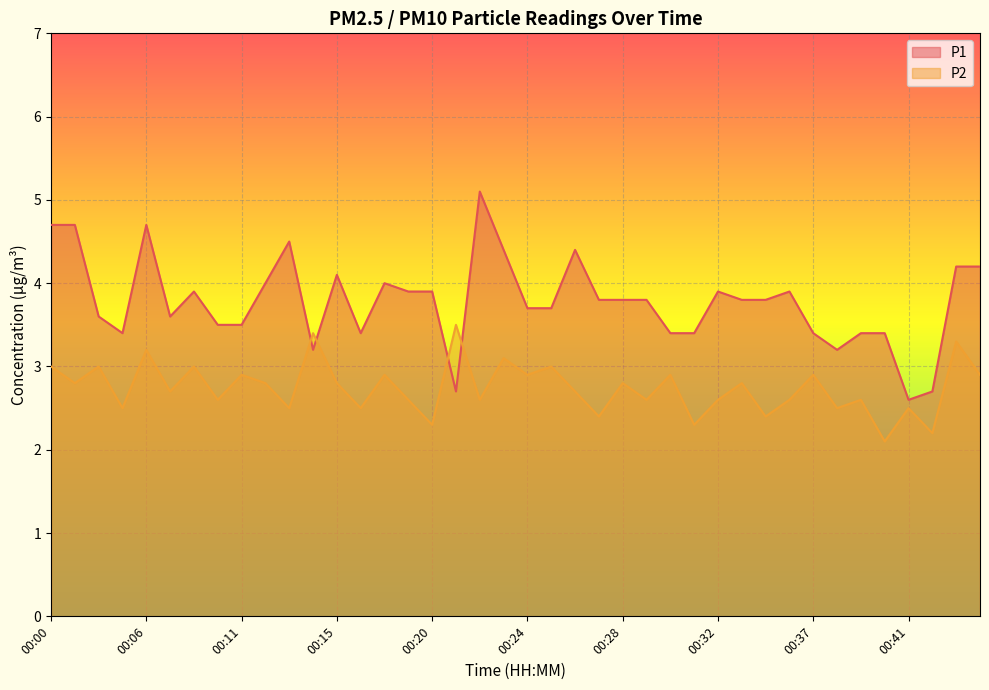

How many lines are shown in the chart?

2